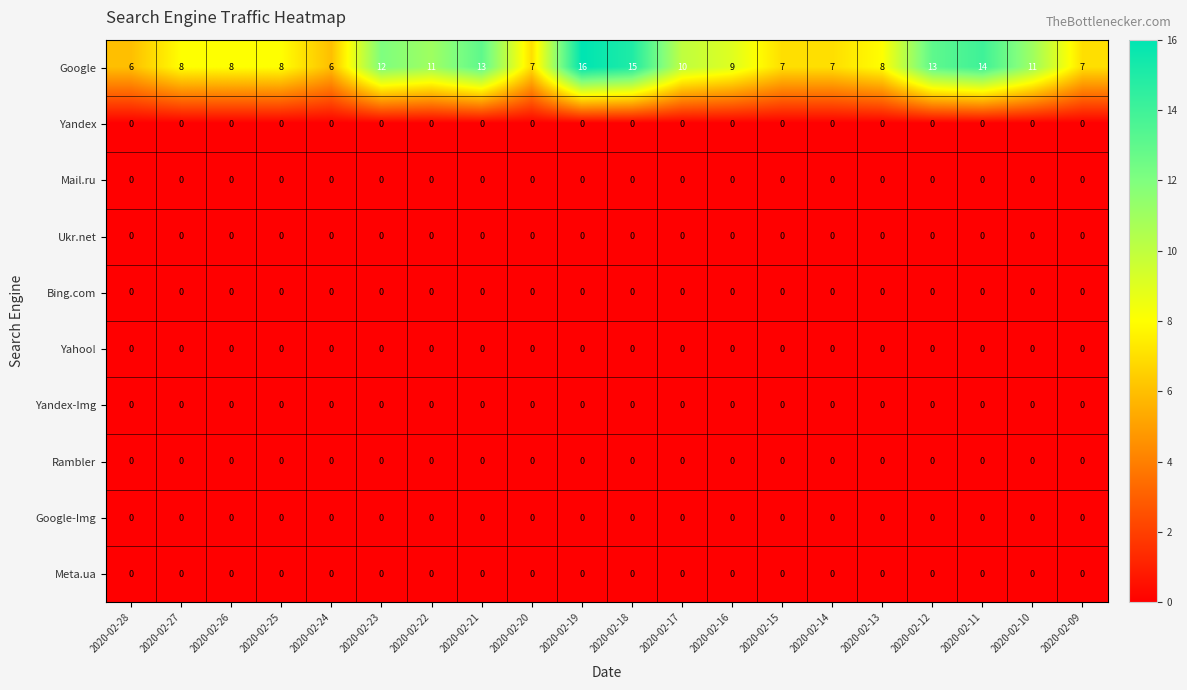

Which series has the largest range (max minus min)?

Google